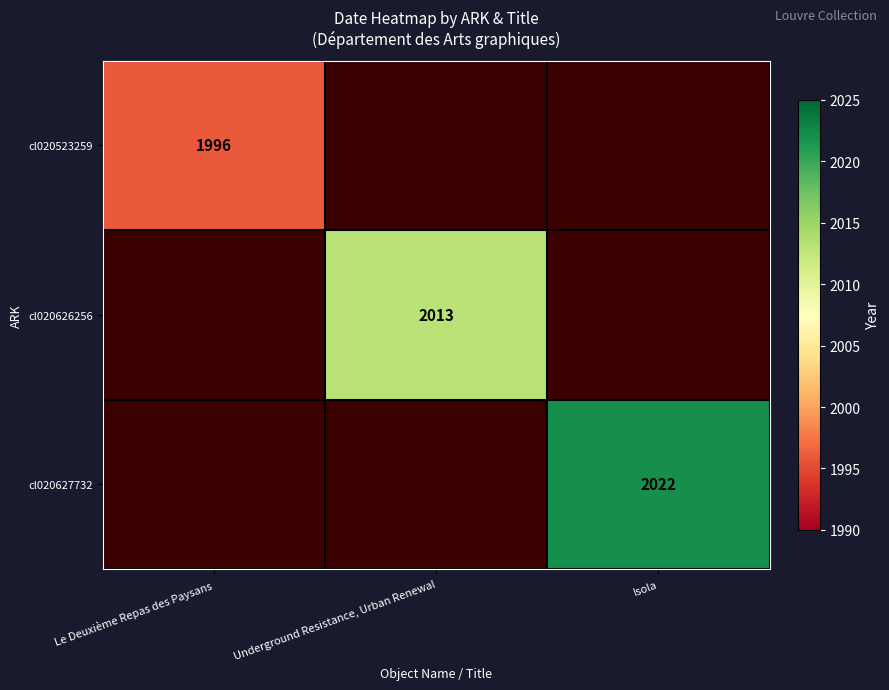

The cl020627732 series shows 962 at Isola. True or false?

False